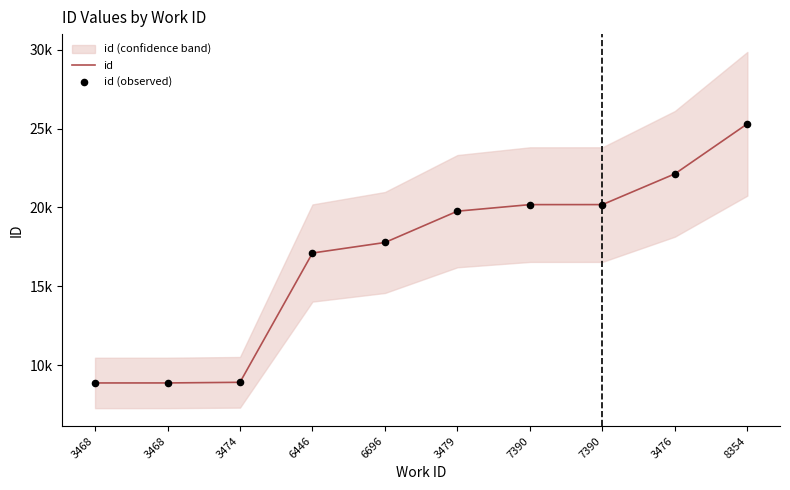

What is the total value across all series at 3468?

17754